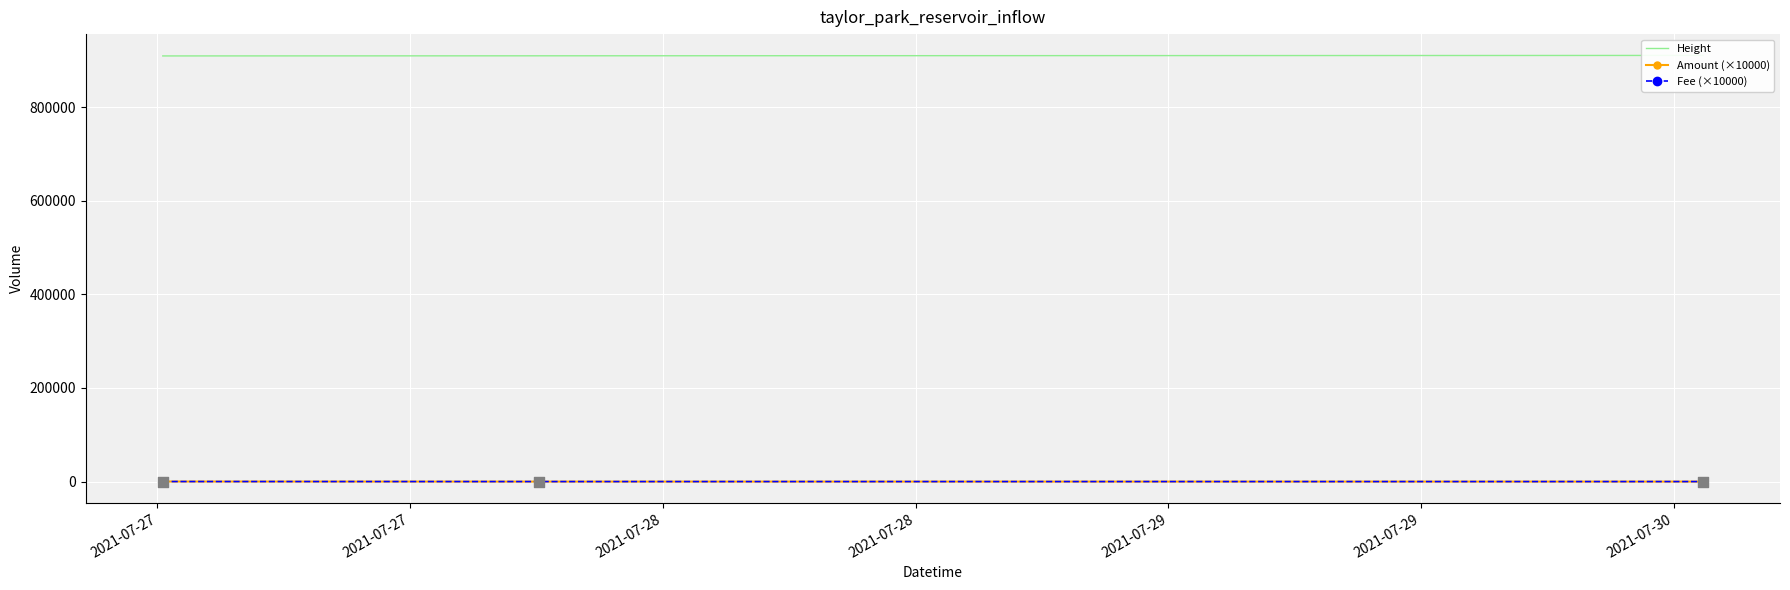

What is the total value across all series at 2021-07-27?

909402.0